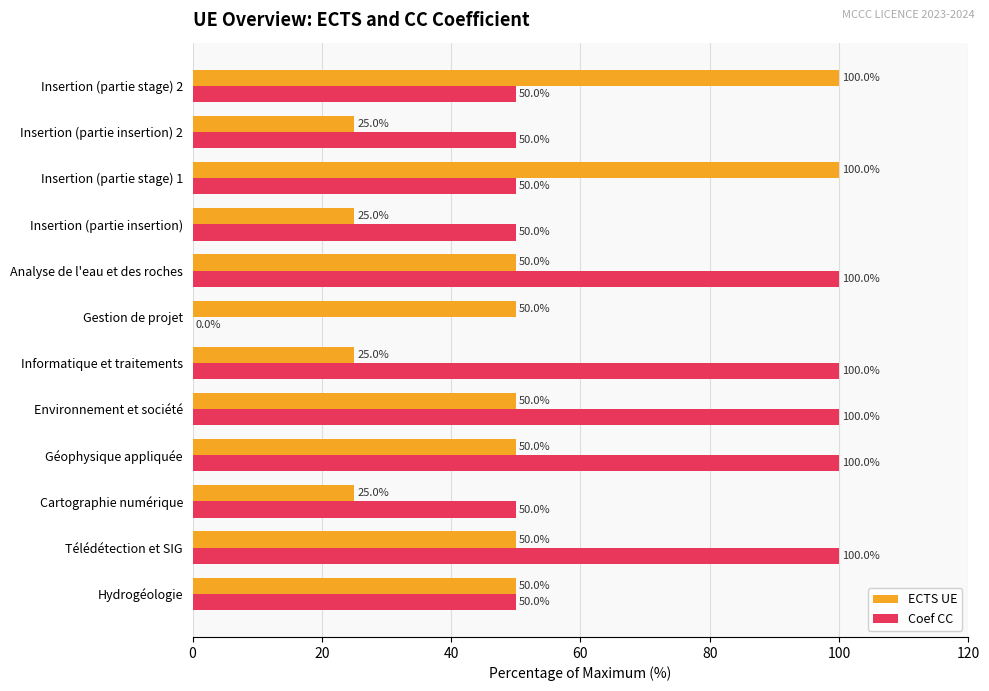

Between Gestion de projet and Insertion (partie insertion) 2, which series saw the biggest shift?

Coef CC